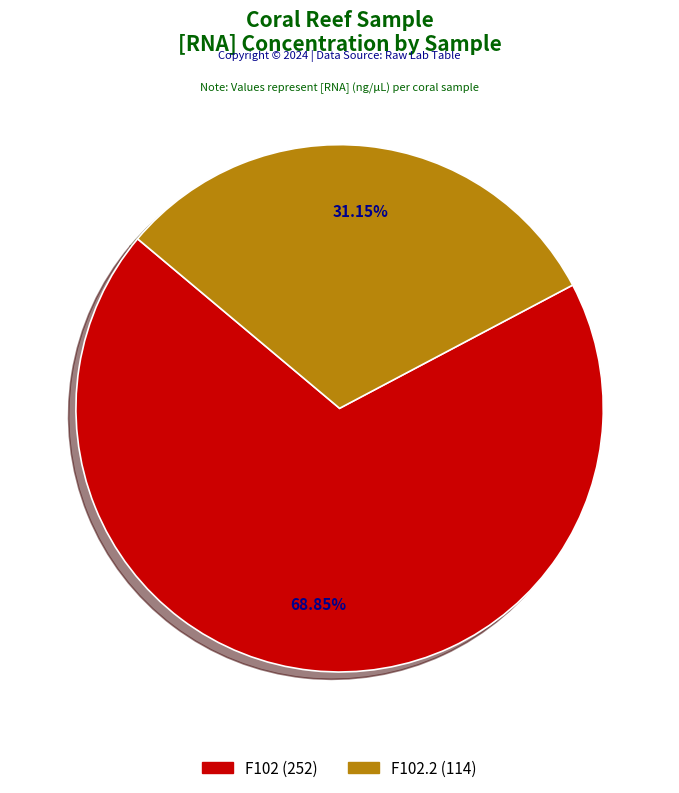

Is there a majority slice in this chart?

Yes